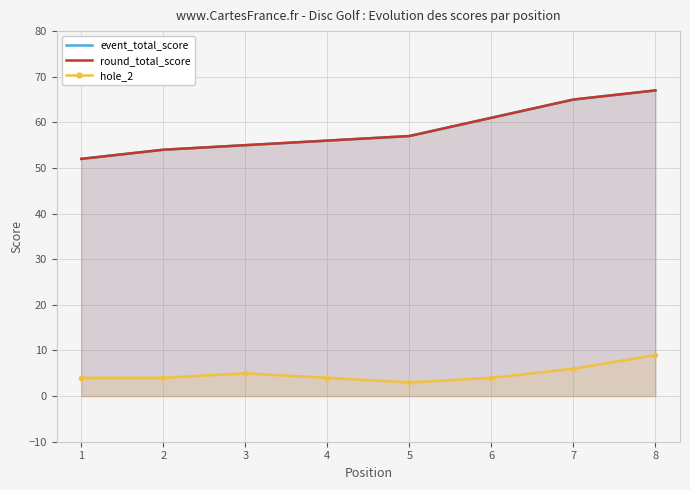

True or false: hole_2 has a value of 4 at 6.

True